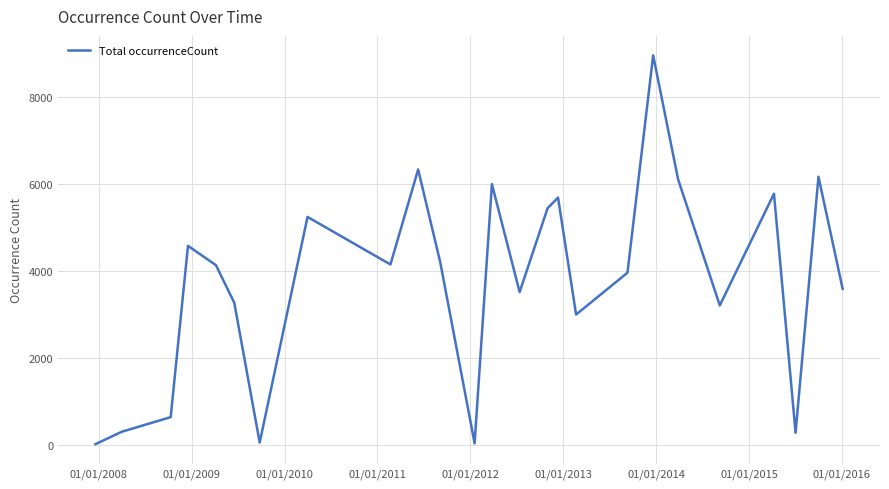

What is the difference between the second highest and minimum values?

6319